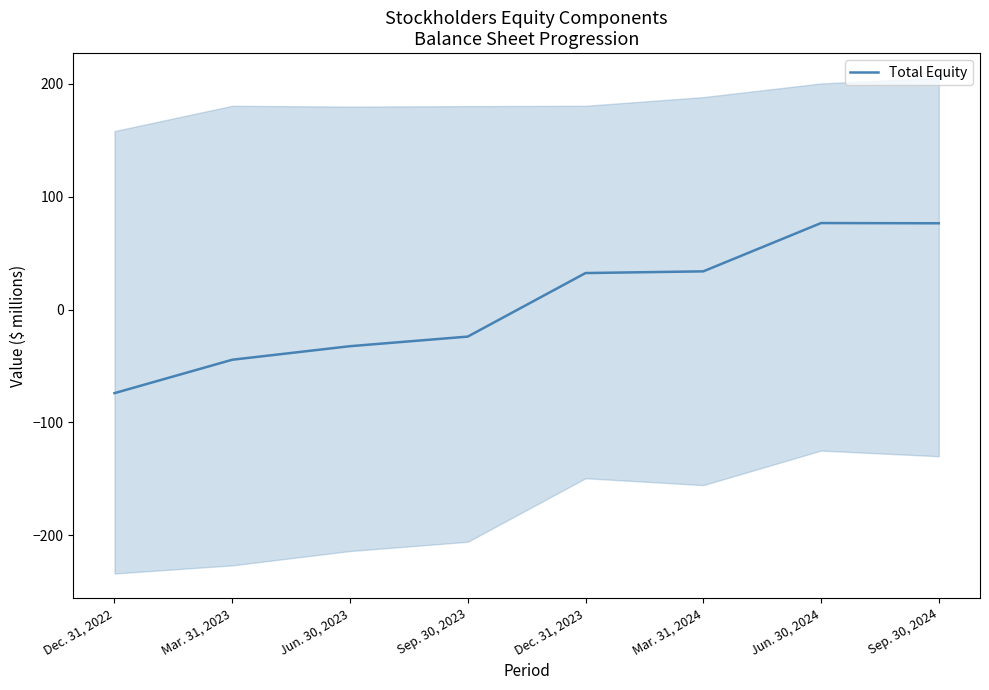

What is the label of the 1st point from the left?

Dec. 31, 2022